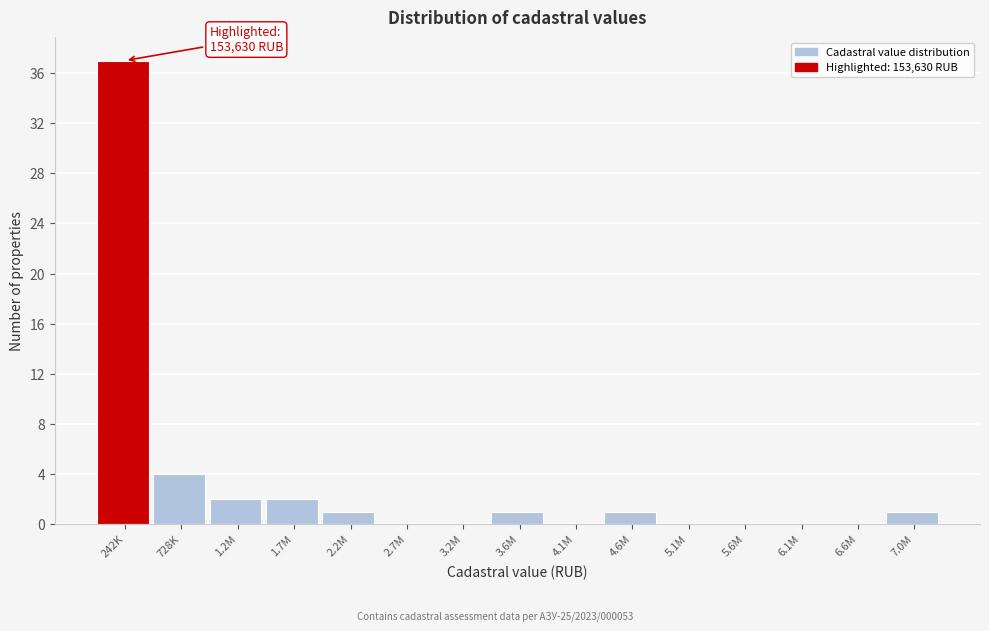

Reading left to right, extract all data points from this chart.

242K=37	728K=4	1.2M=2	1.7M=2	2.2M=1	2.7M=0	3.2M=0	3.6M=1	4.1M=0	4.6M=1	5.1M=0	5.6M=0	6.1M=0	6.6M=0	7.0M=1